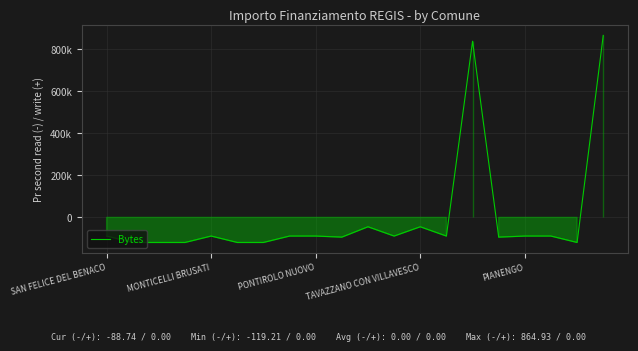

What is the value of the 11th point from the left?

-44649.6